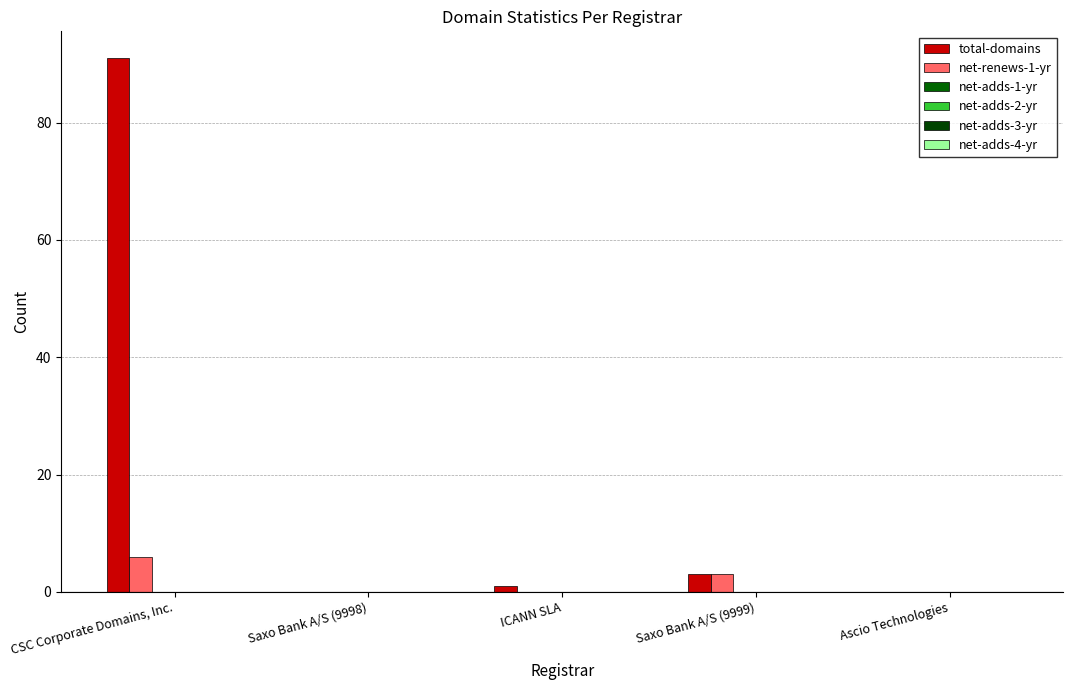

What is the spread (max minus min) of values at ICANN SLA?

1